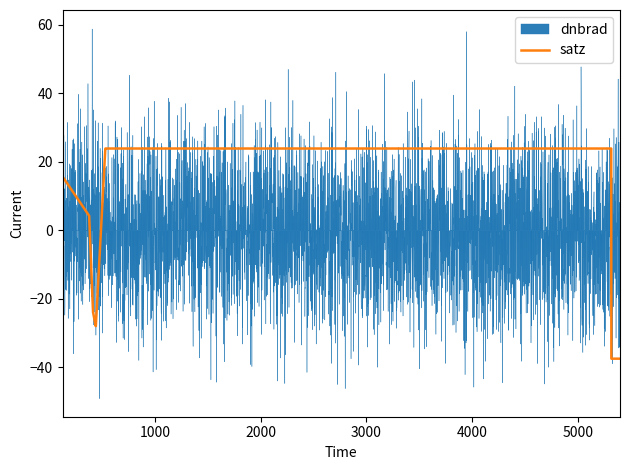

At 2411, list the series in order from smallest to largest.

dnbrad, satz